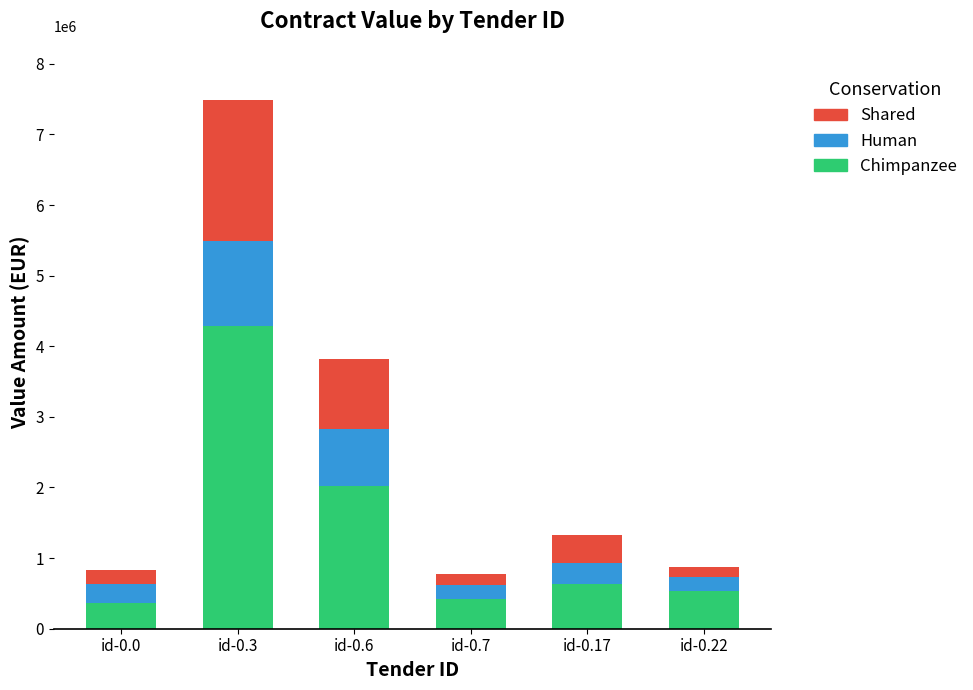

How many data points does each series have?

6